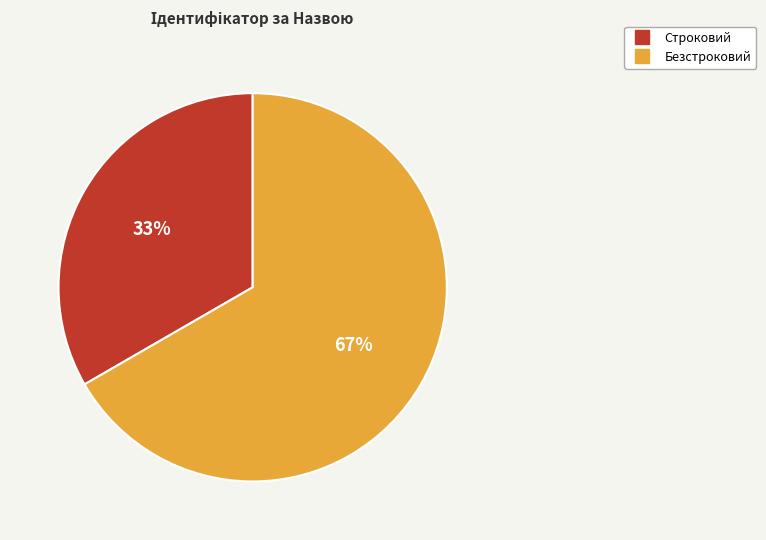

Count the number of slices in the pie.

2